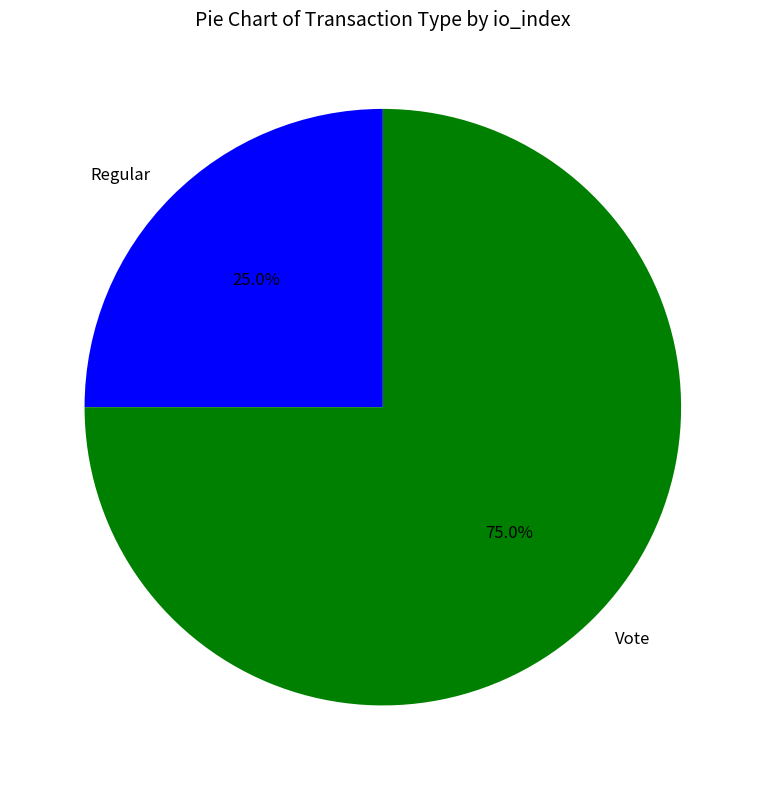

To the nearest percent, what is the difference between the largest and smallest slice percentages?

50%